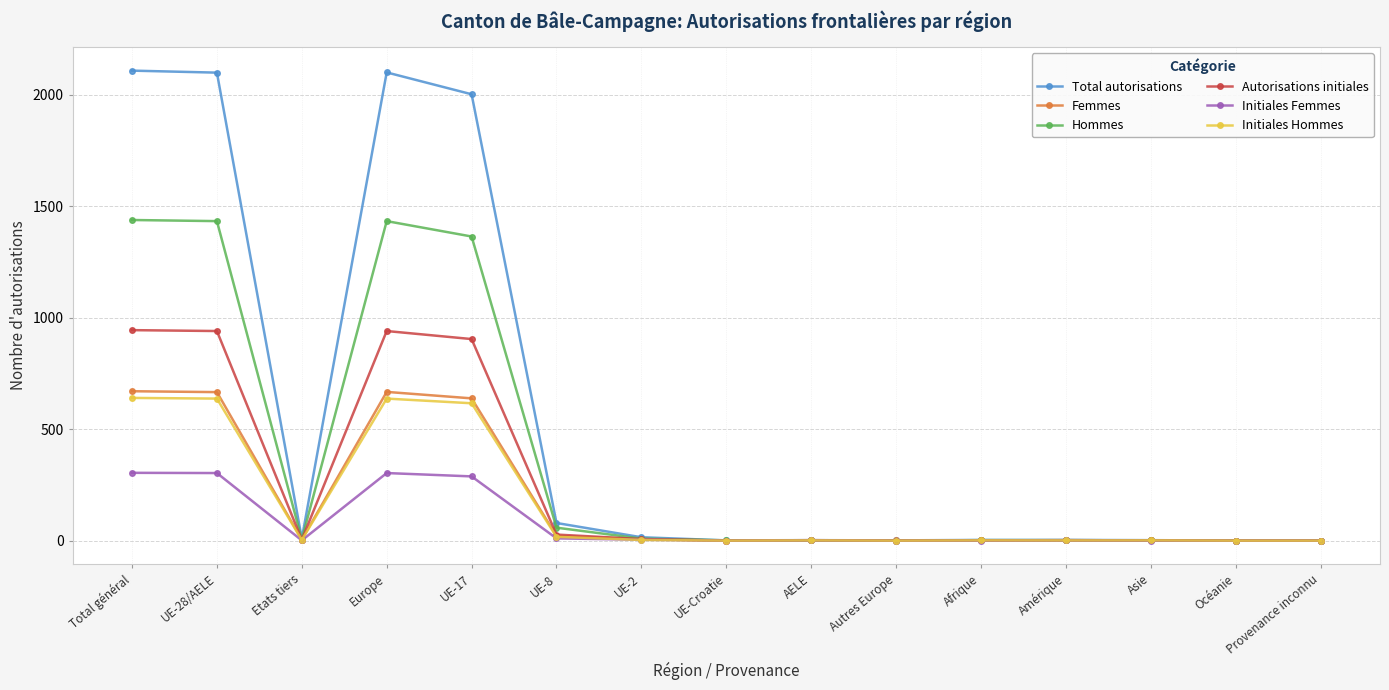

Rank the series by their maximum value, from lowest to highest.

Initiales Femmes, Initiales Hommes, Femmes, Autorisations initiales, Hommes, Total autorisations